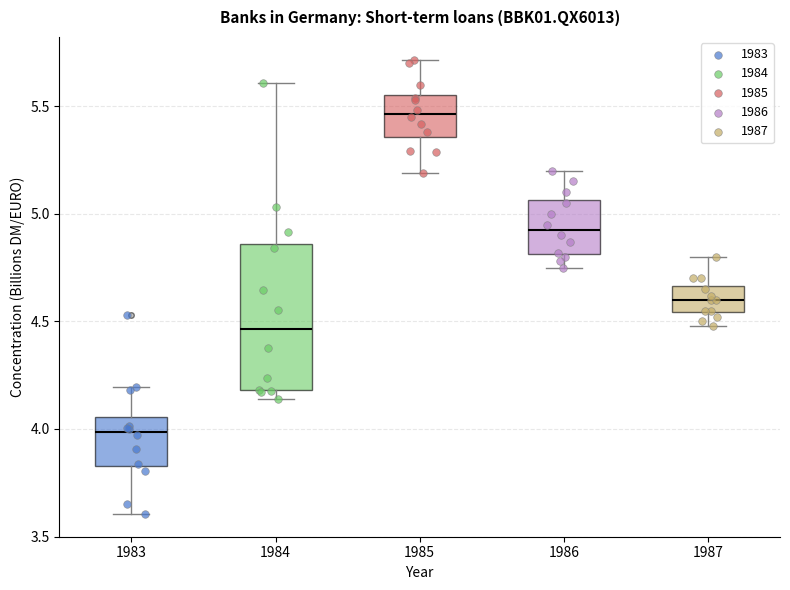

Which box's median line is the highest?

1985